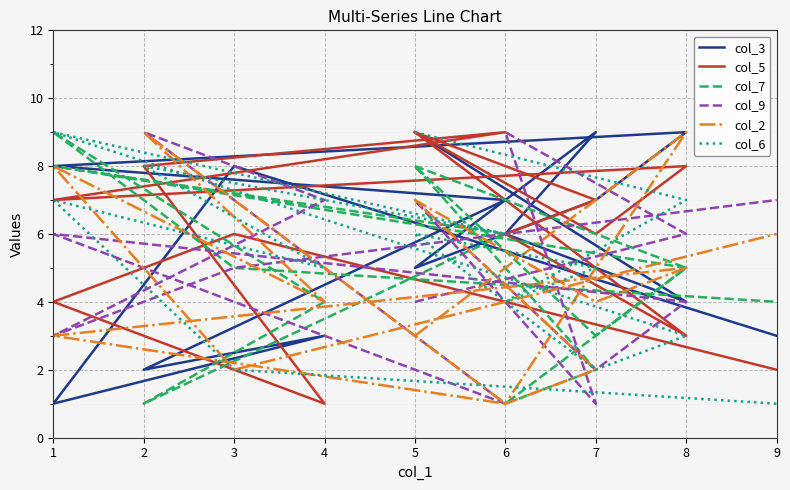

What is the difference between the col_3 values at 1 and 5?

1